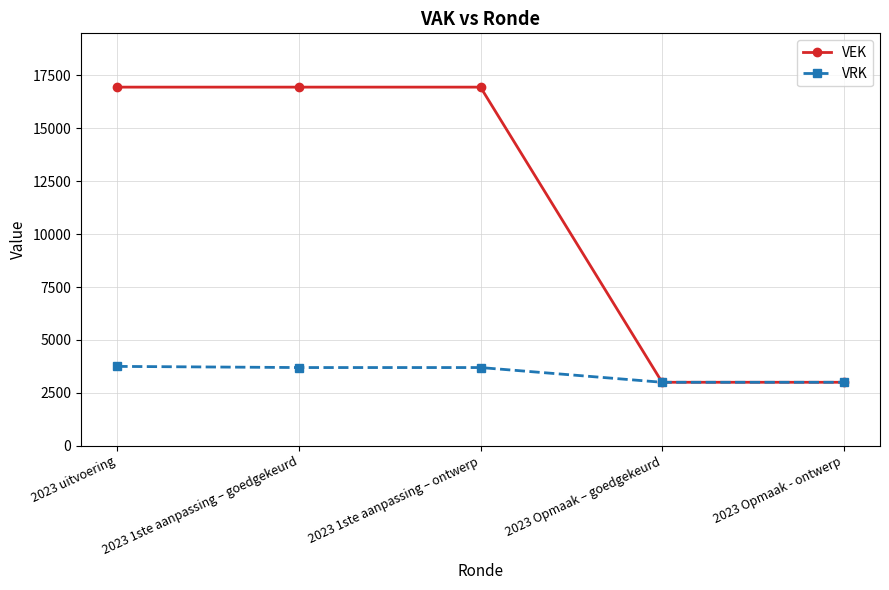

Is the value of VEK at 2023 1ste aanpassing – goedgekeurd greater than the value of VRK at 2023 1ste aanpassing – goedgekeurd?

Yes